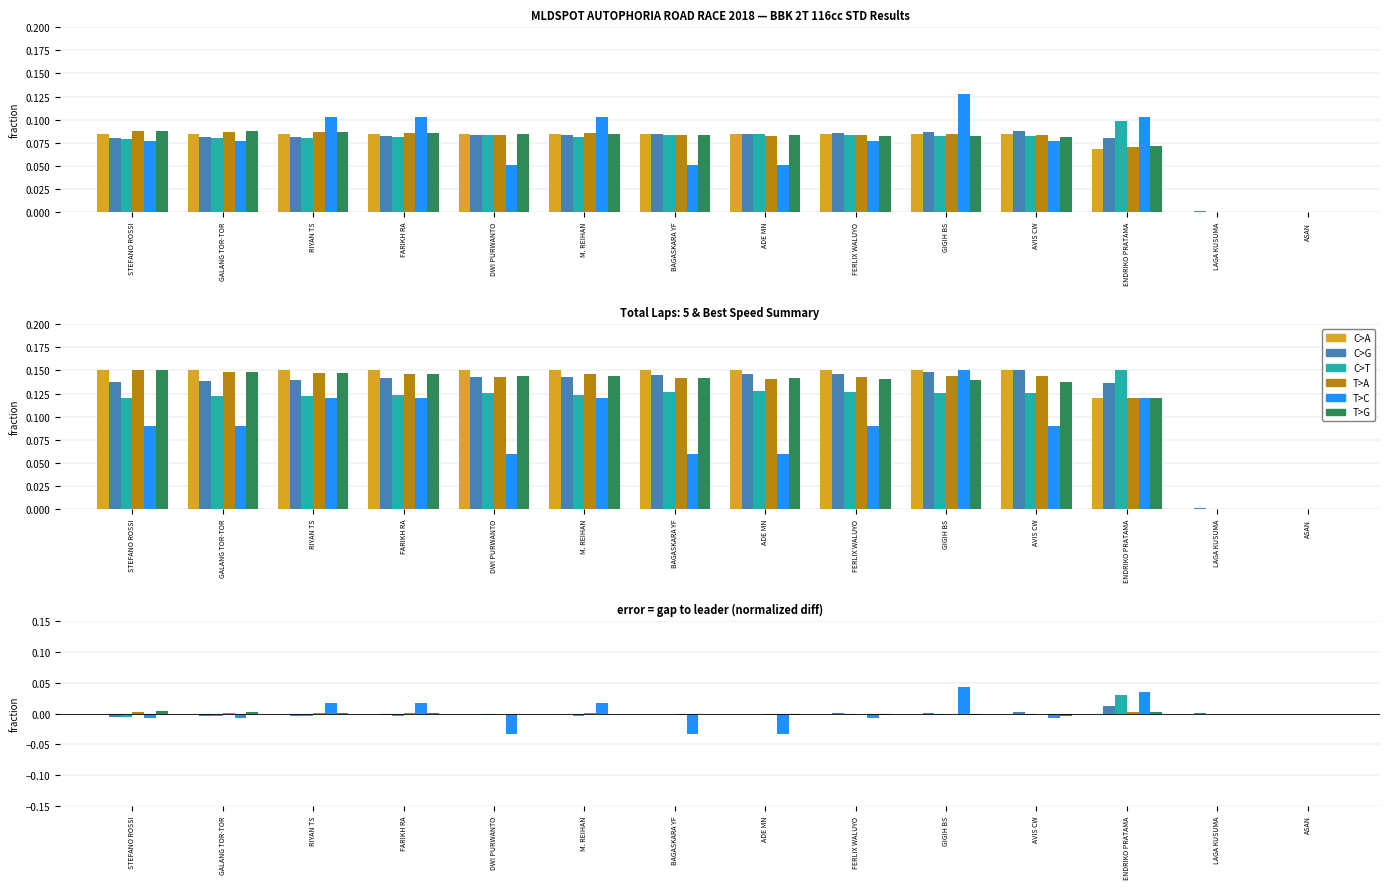

True or false: Best Lap time has a value of -0.0 at BAGASKARA YF.

False